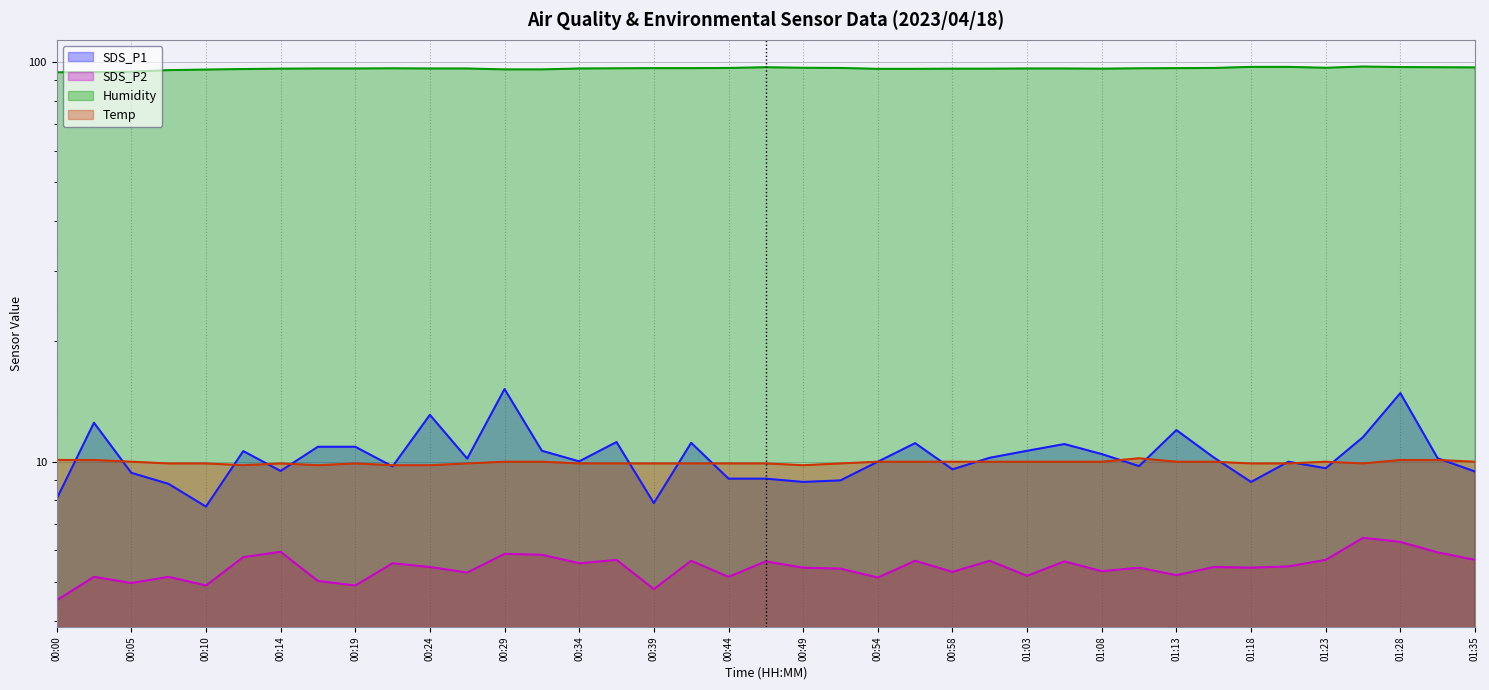

What is the smallest value displayed?

4.5